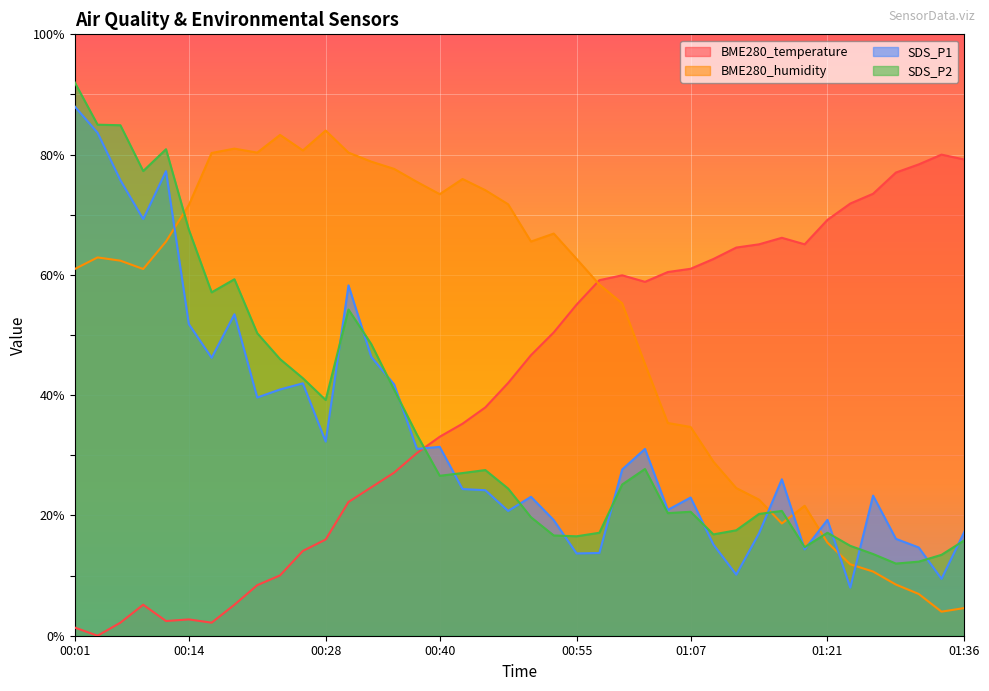

What is the difference between the SDS_P1 values at 01:26 and 00:04?

60.3